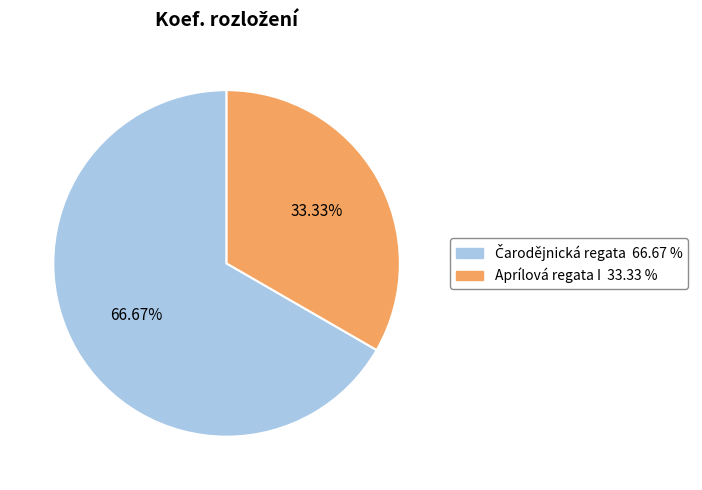

To the nearest percent, what portion does Aprílová regata I represent?

33%